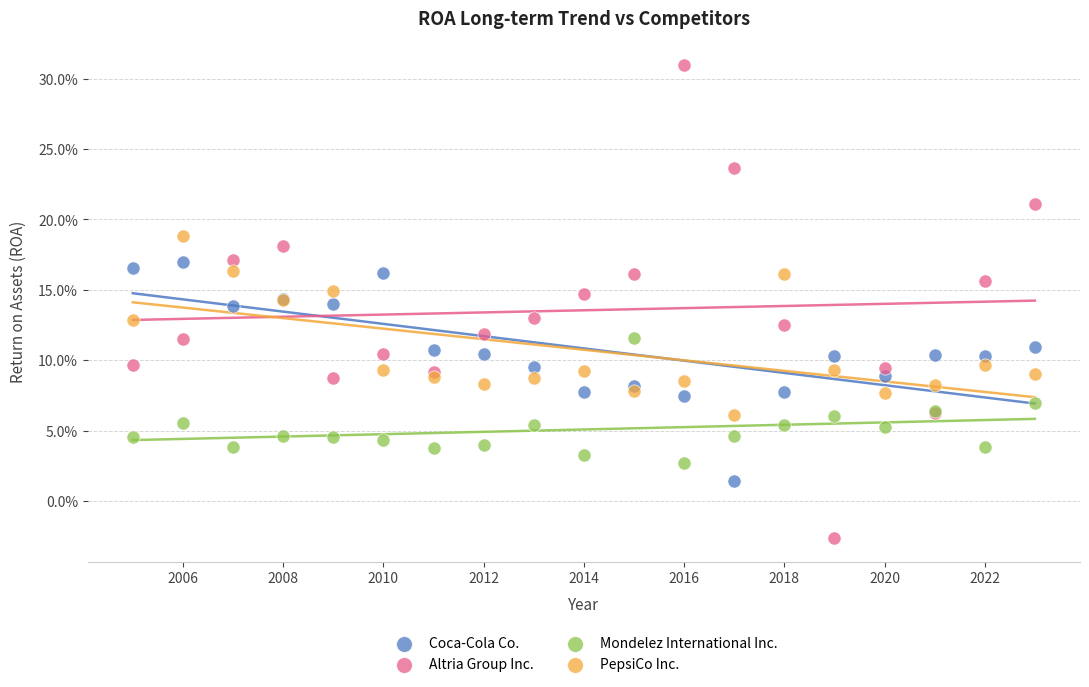

Which series has the widest spread of Y values?

Altria Group Inc.